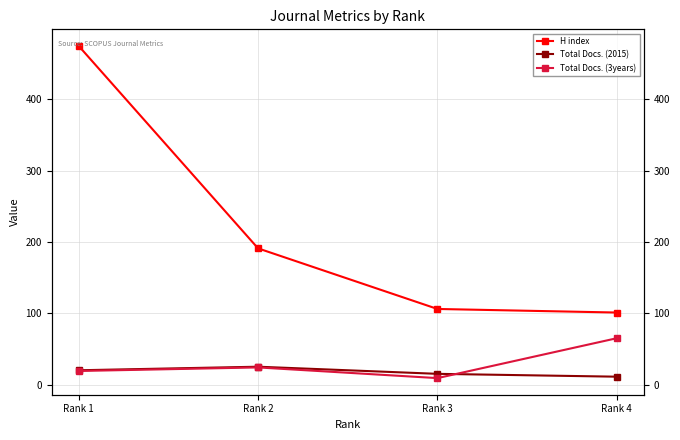

Between Rank 1 and Rank 3, which is larger?

Rank 1